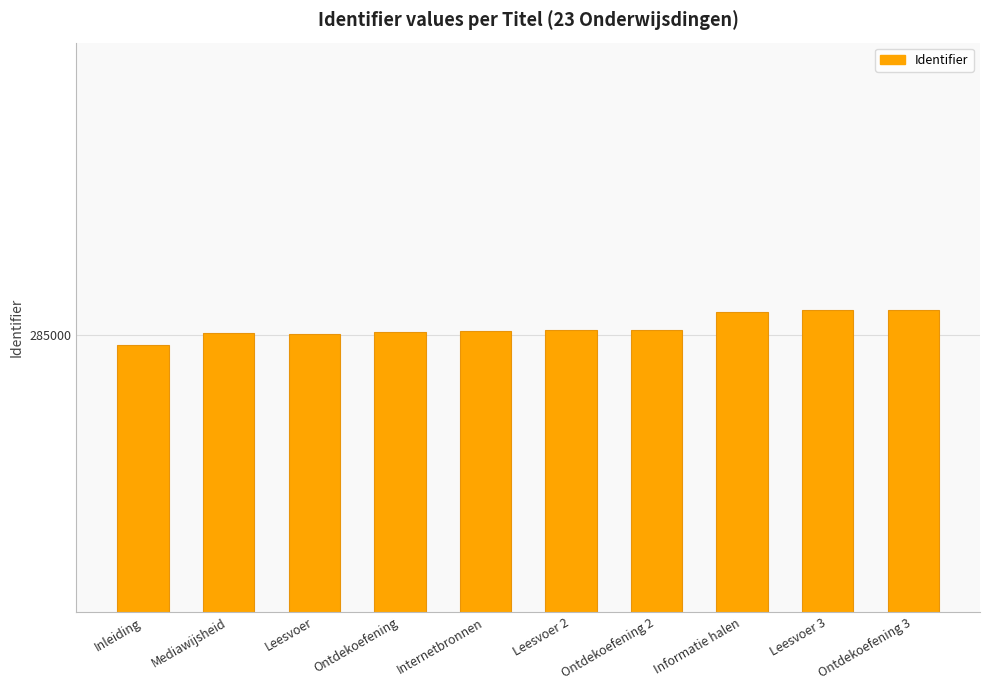

Reading right to left, extract all data points from this chart.

Ontdekoefening 3=285047	Leesvoer 3=285046	Informatie halen=285043	Ontdekoefening 2=285010	Leesvoer 2=285009	Internetbronnen=285007	Ontdekoefening=285005	Leesvoer=285002	Mediawijsheid=285004	Inleiding=284982